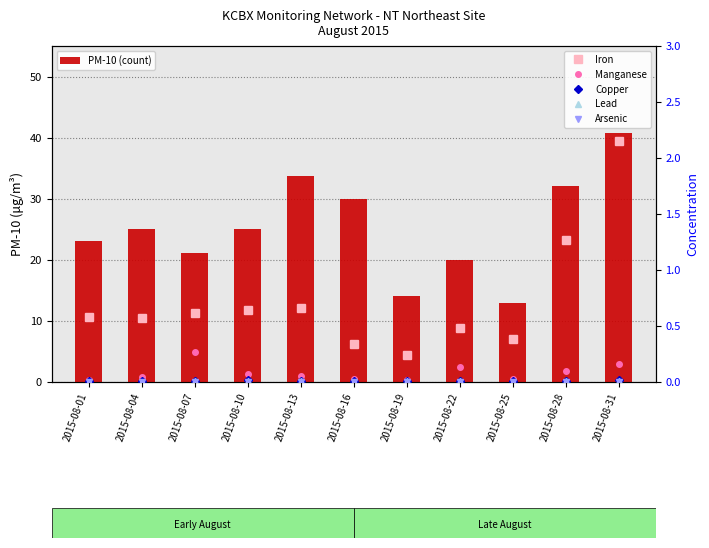

Rank the series at 2015-08-01 from highest to lowest value.

PM-10 (count), Iron, Manganese, Copper, Lead, Arsenic